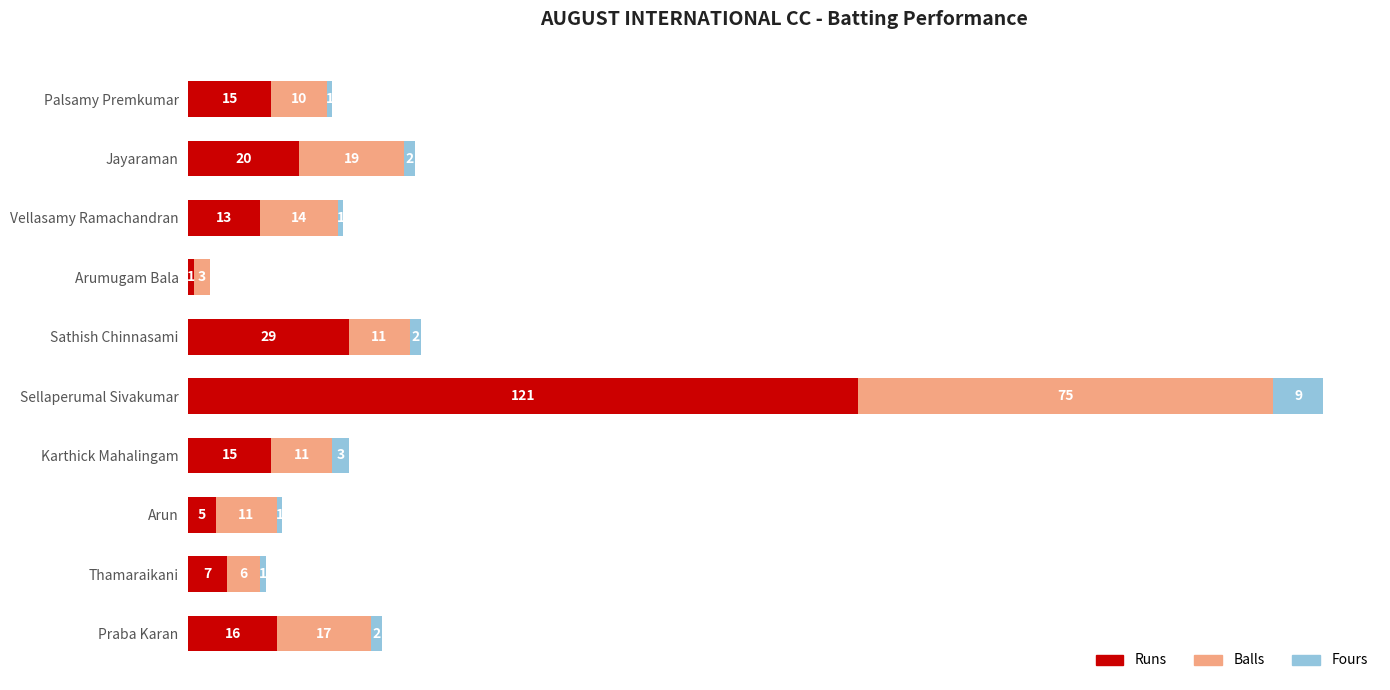

At which category is the sum across all series the highest?

Sellaperumal Sivakumar